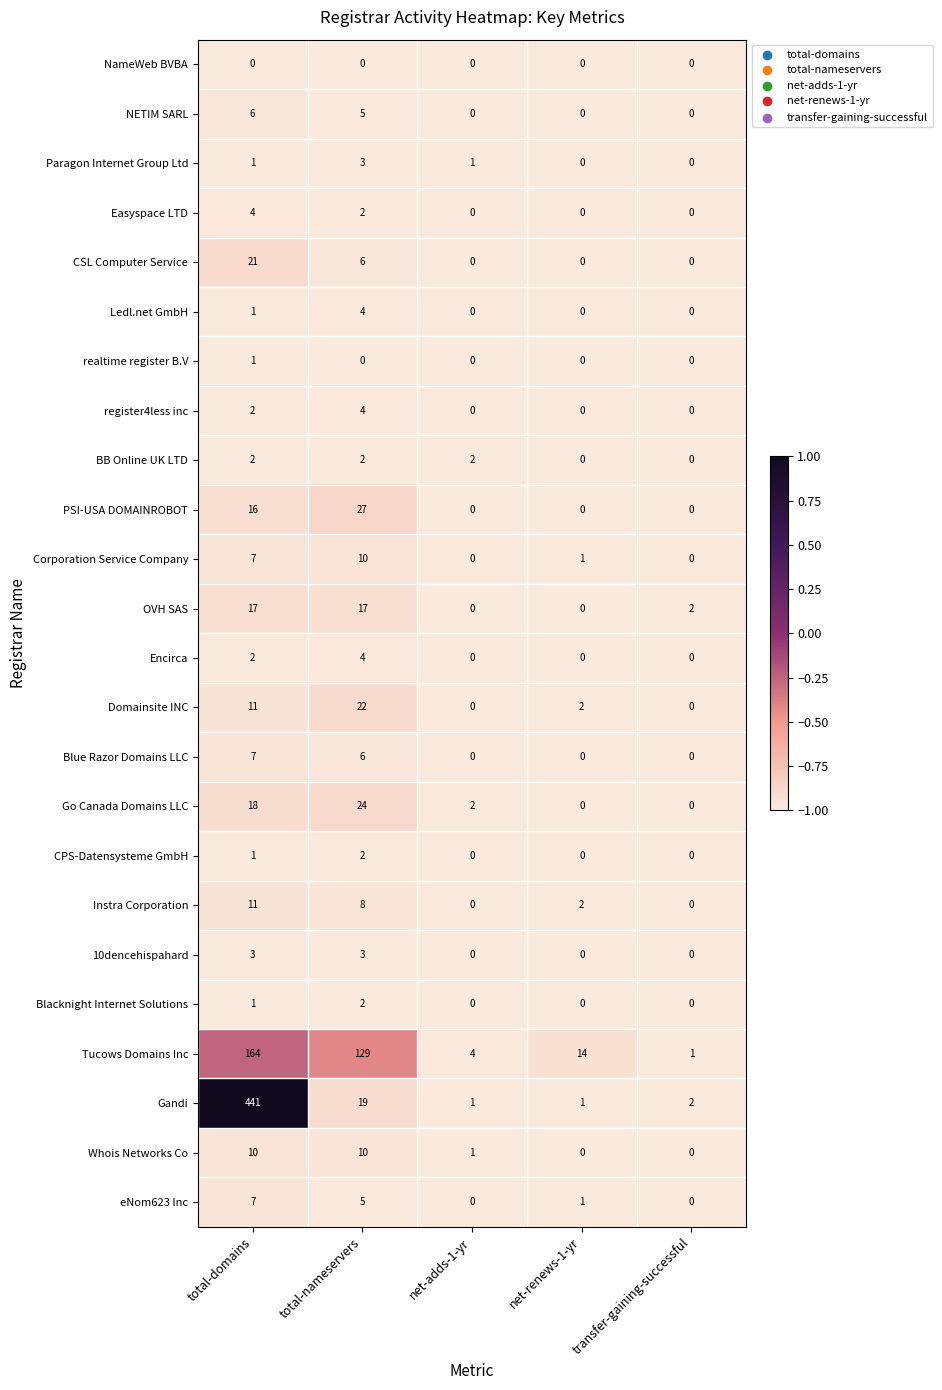

What is the total value across all series at total-domains?

754